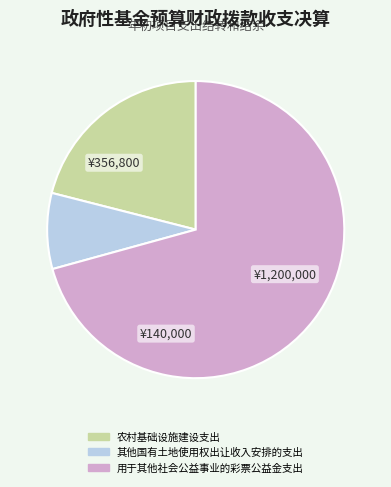

Count the number of slices in the pie.

3